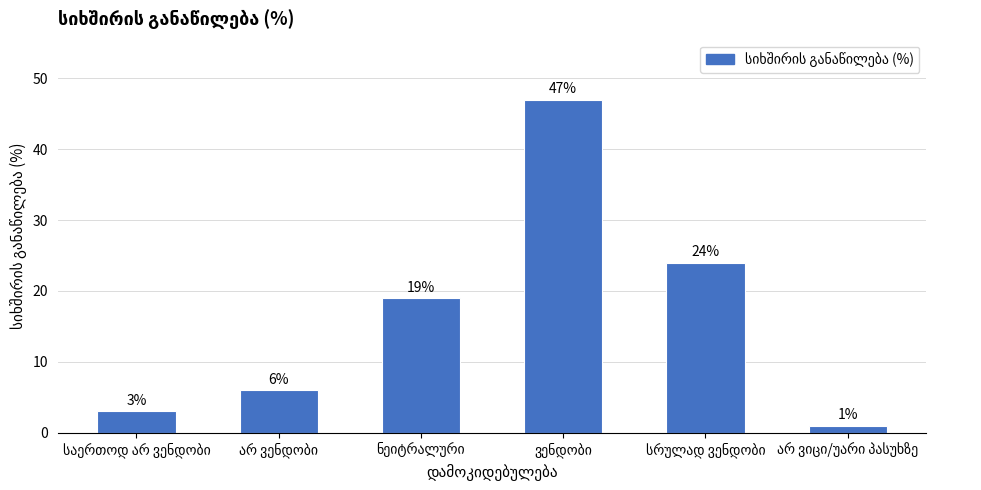

What is the average value?

17